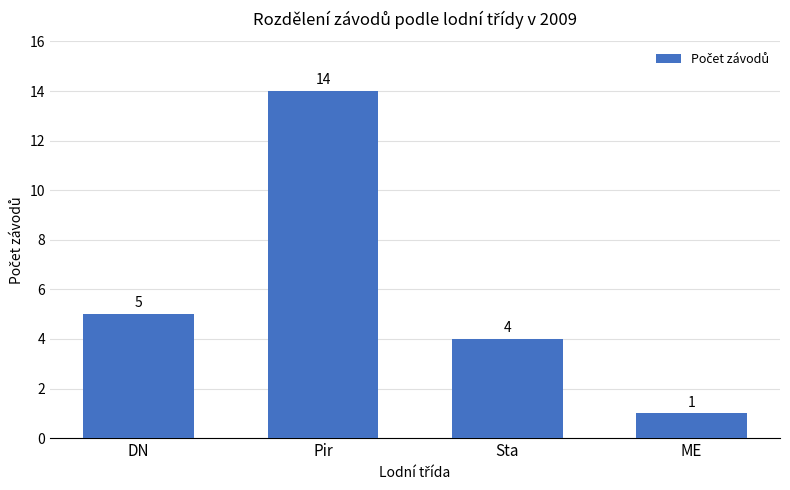

Which has a higher value, ME or Pir?

Pir